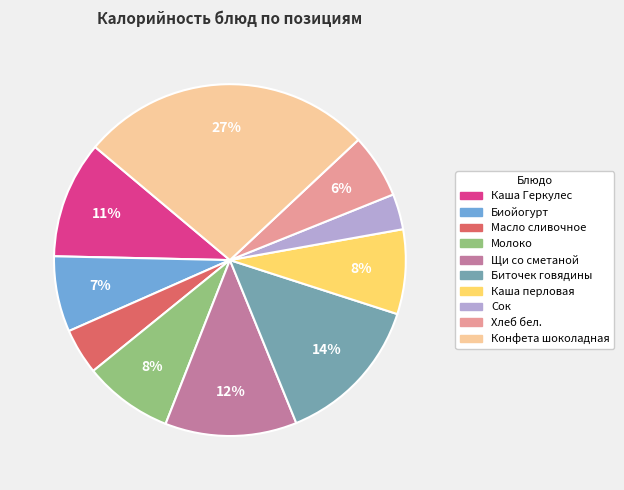

To the nearest percent, what is the average slice percentage?

10%